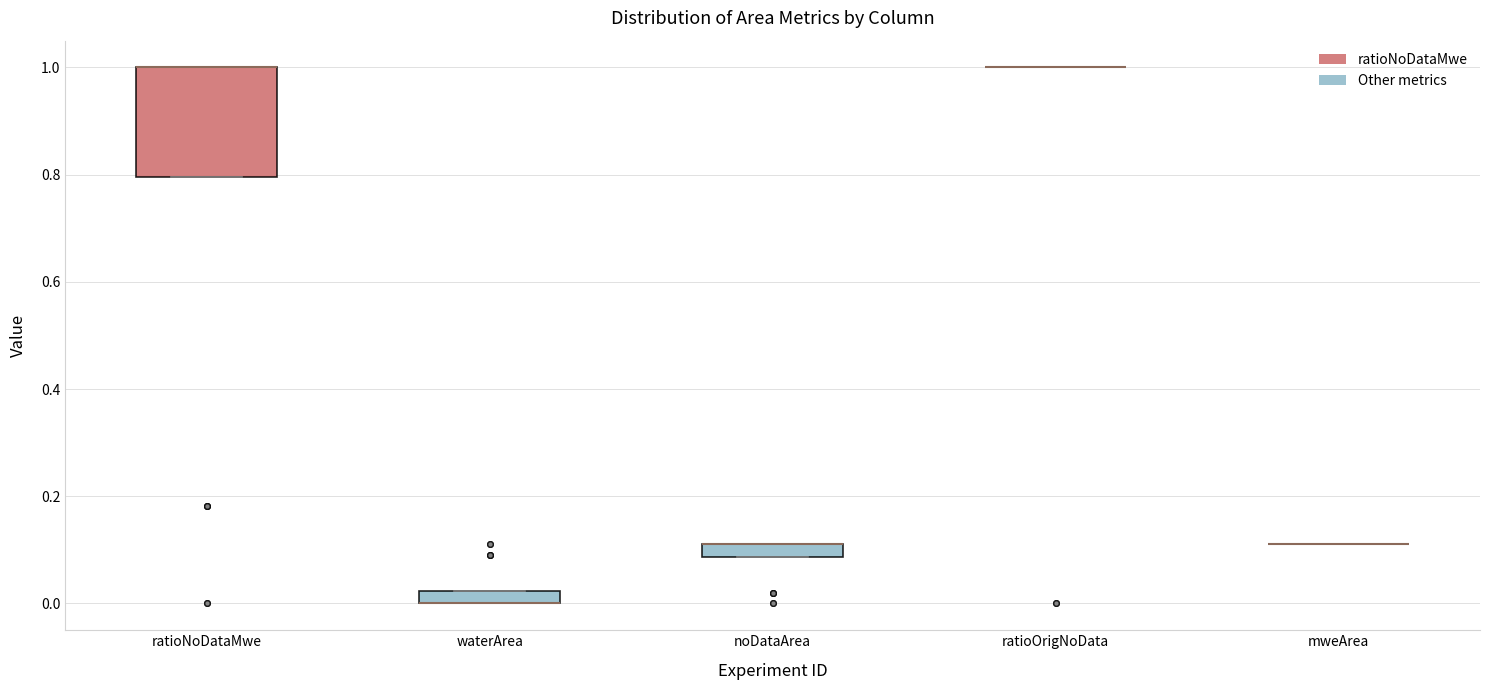

Comparing the boxes themselves (not the whiskers), which one is the tallest?

ratioNoDataMwe